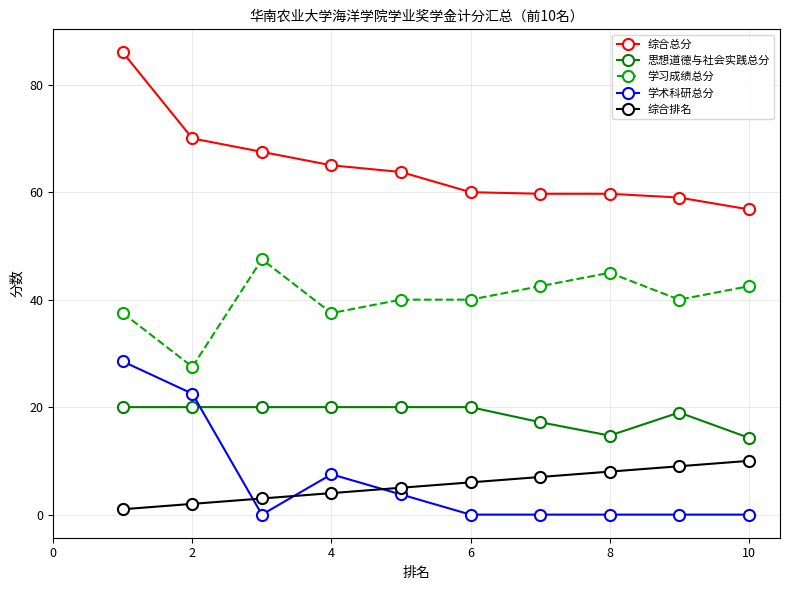

How many data points in 综合总分 are less than 63?

5